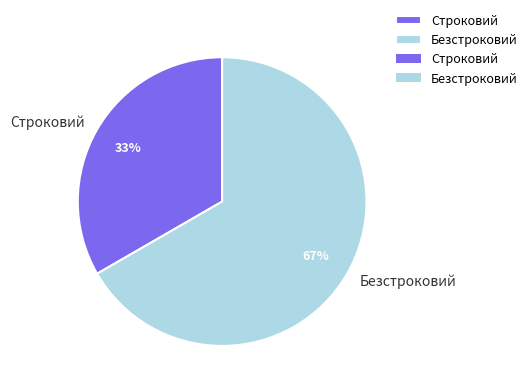

To the nearest percent, what percentage of the pie is Безстроковий?

67%